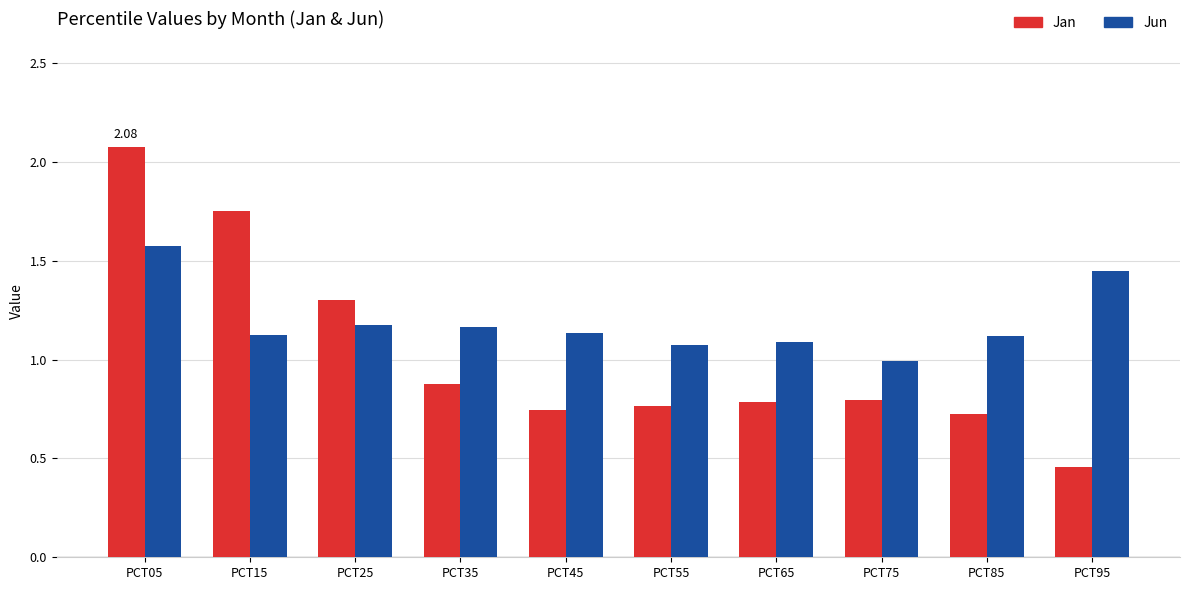

What is the approximate value of Jan at PCT35?

0.9